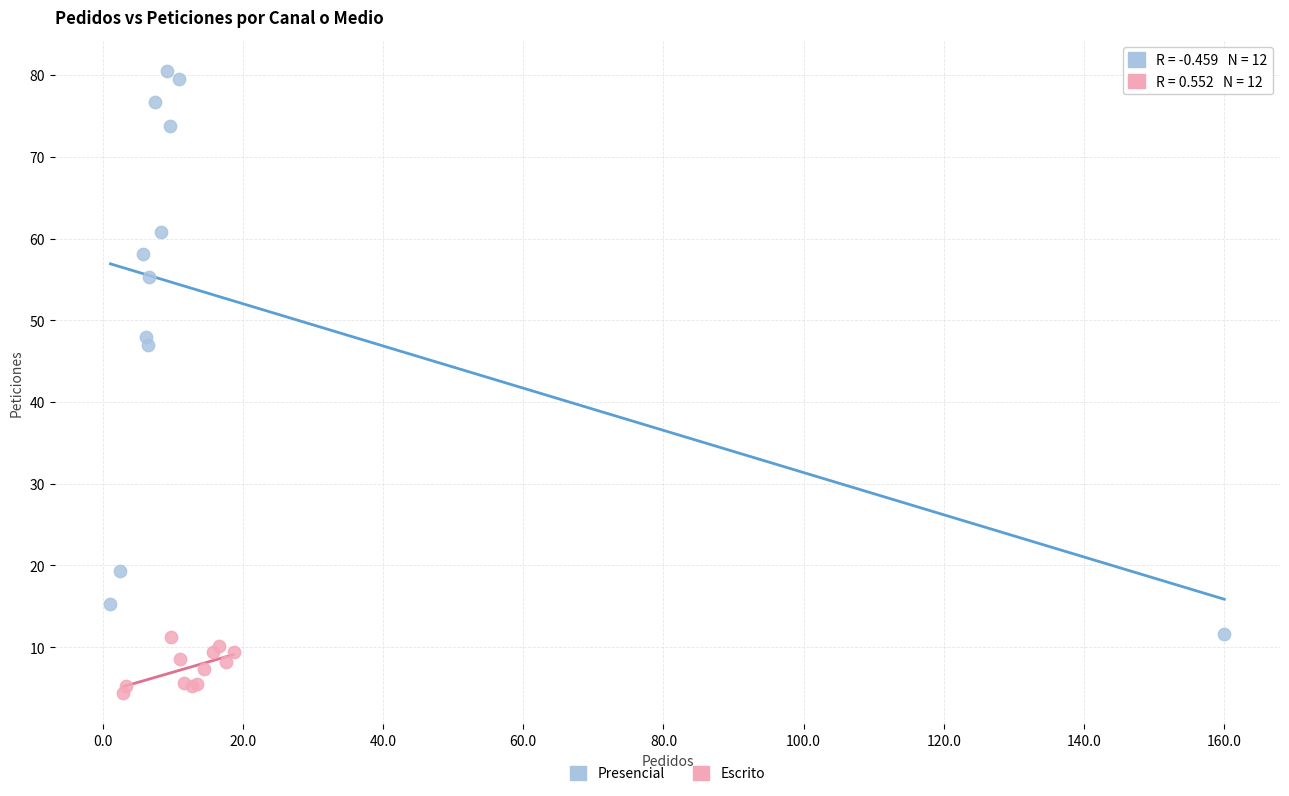

Which series has the widest spread of Y values?

Presencial